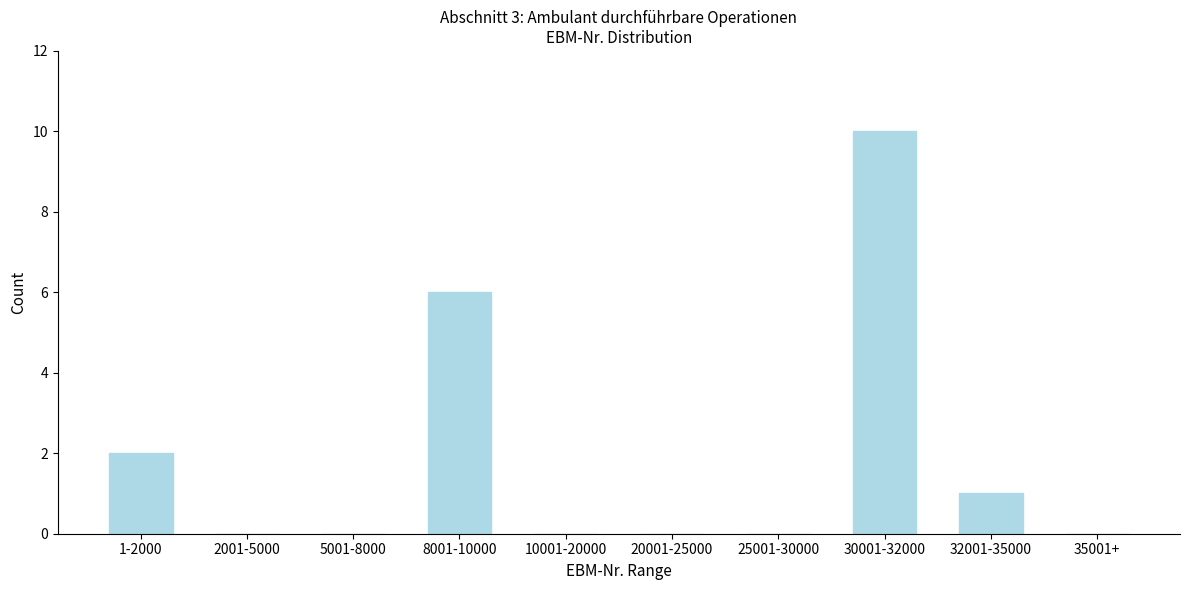

Reading left to right, list all the values displayed in this chart.

1-2000=2	2001-5000=0	5001-8000=0	8001-10000=6	10001-20000=0	20001-25000=0	25001-30000=0	30001-32000=10	32001-35000=1	35001+=0